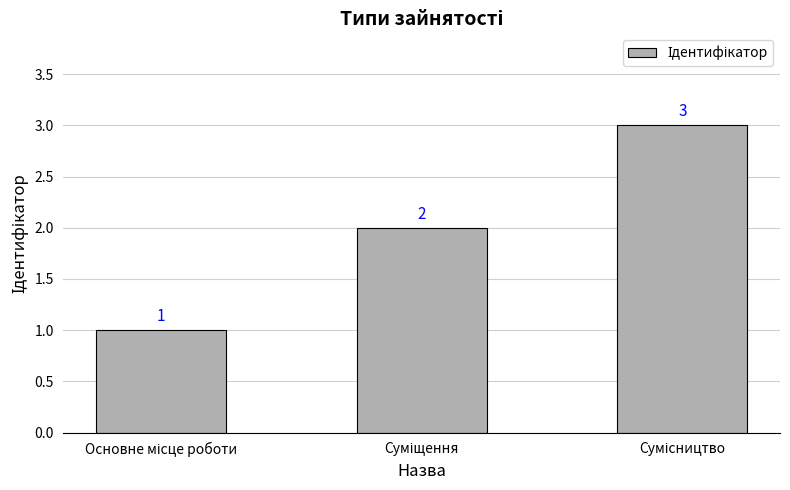

What is the value of the 3rd bar from the left?

3